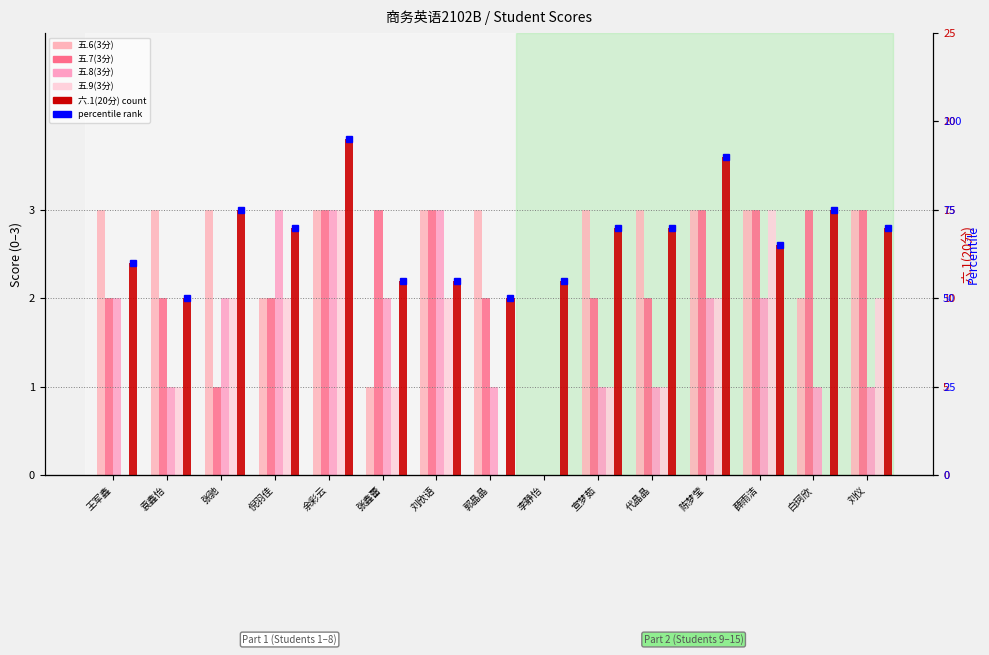

Which has a higher value, 李静怡 or 宣梦茹?

宣梦茹